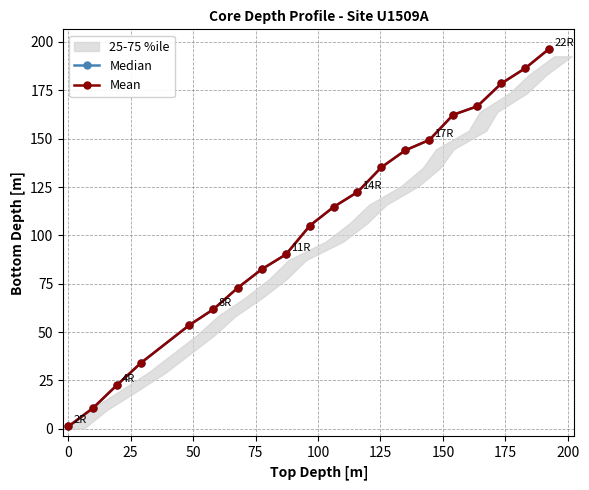

Reading left to right, transcribe all the data shown in this chart.

Median: 1.3	10.6	22.5	34.0	53.5	61.8	72.8	82.5	90.2	105.1	114.7	122.4	135.2	144.0	149.4	162.3	166.8	178.6	186.4	196.5
Mean: 1.3	10.6	22.5	34.0	53.5	61.8	72.8	82.5	90.2	105.1	114.7	122.4	135.2	144.0	149.4	162.3	166.8	178.6	186.4	196.5